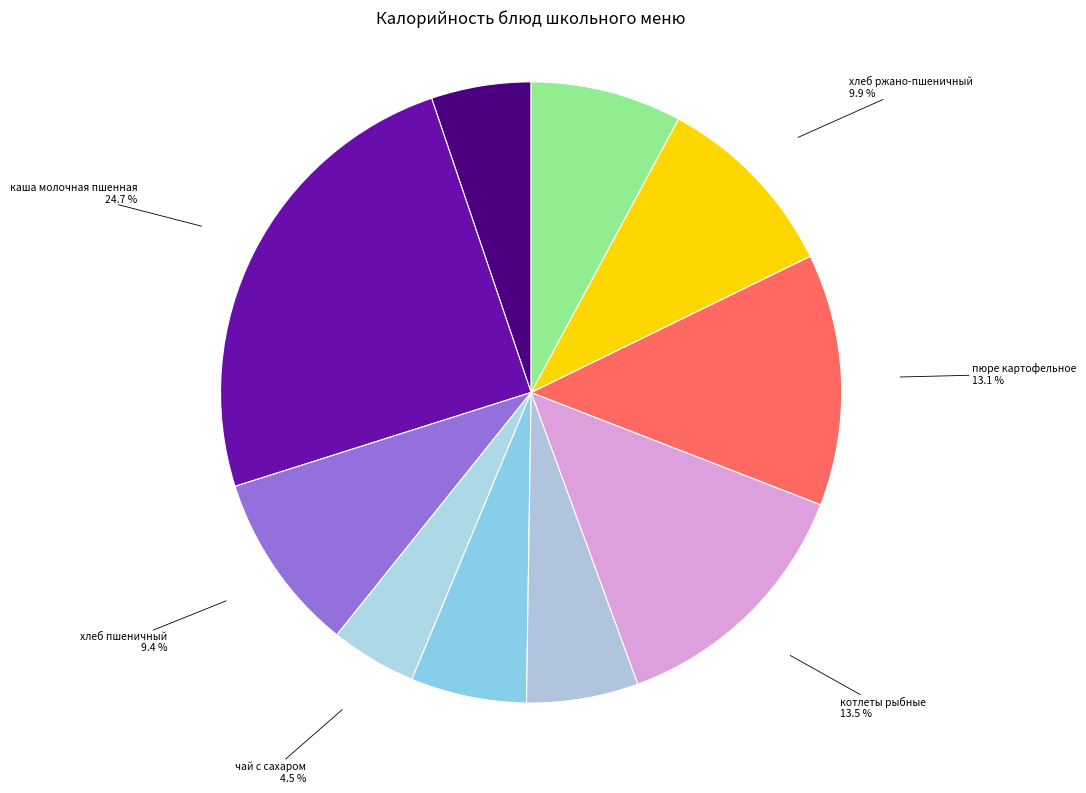

How many slices are in this pie chart?

10